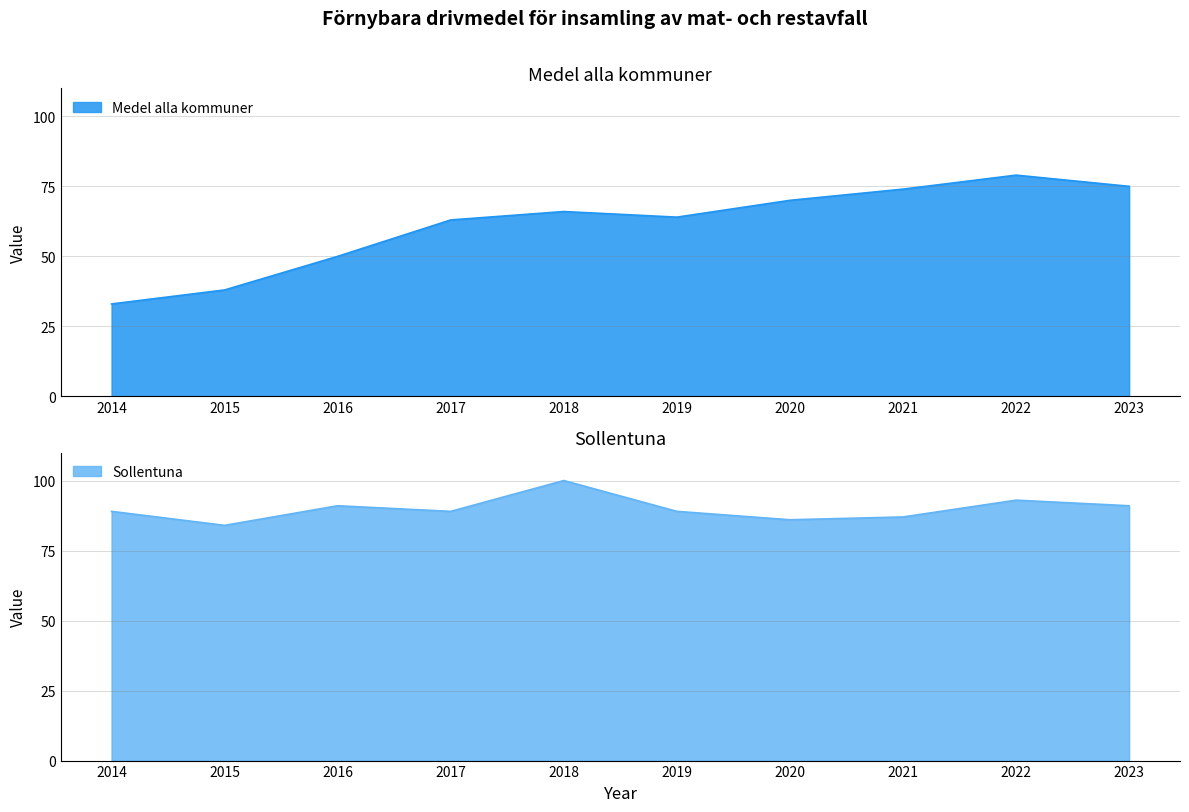

What is the value of the Sollentuna point at the 5th from the left?

100